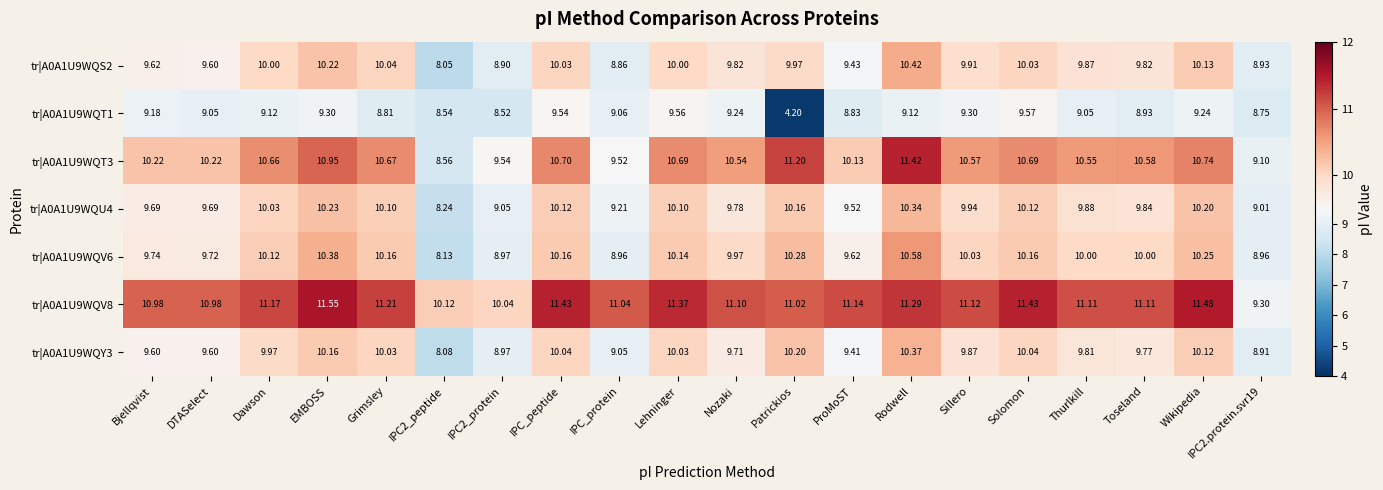

At which category does the chart reach its minimum across all series?

Patrickios